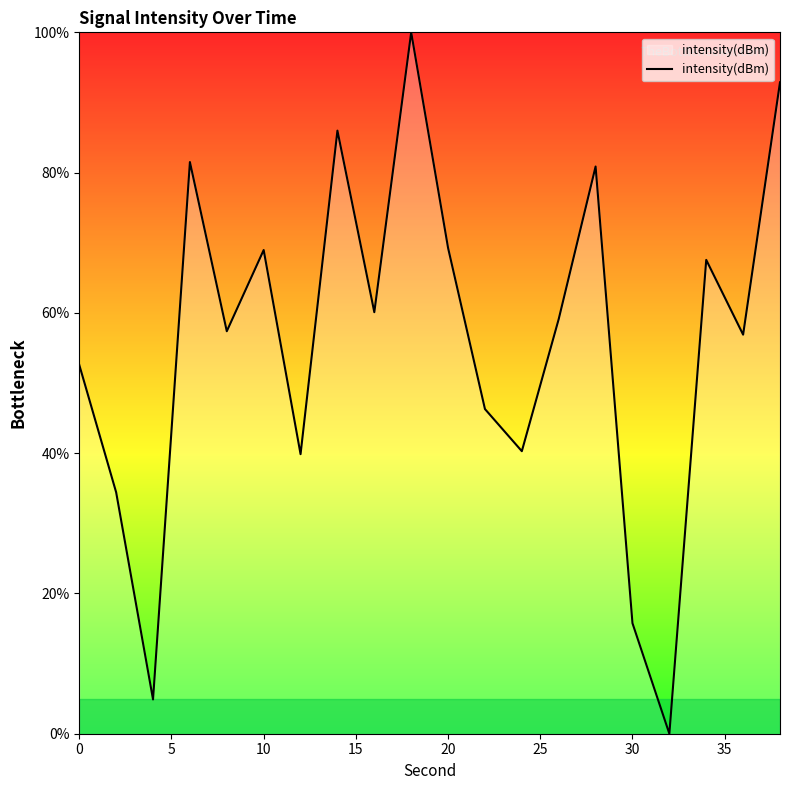

What is the difference between the maximum and minimum values?

100.0